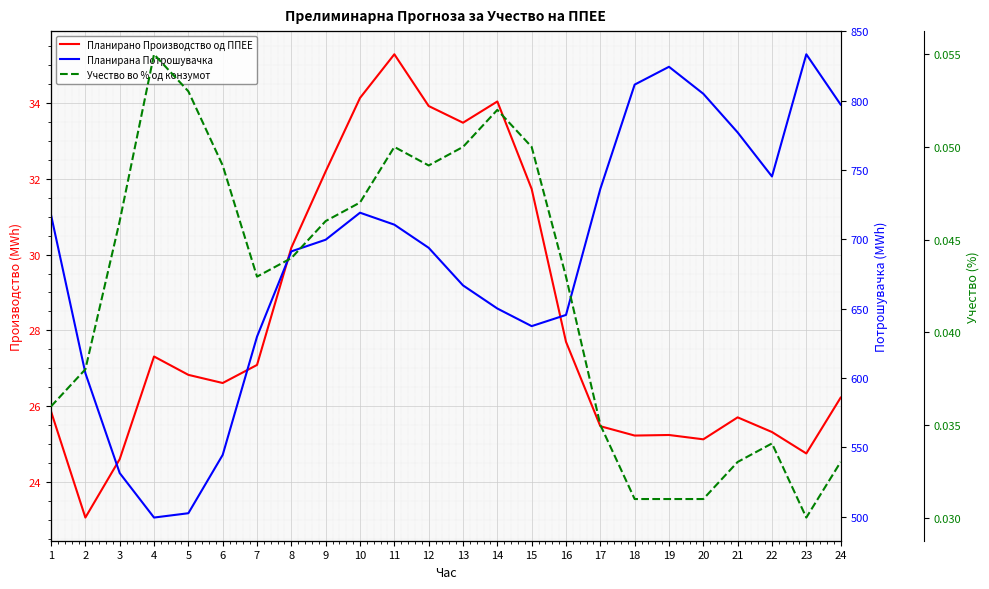

What is the spread (max minus min) of values at 18?

811.5